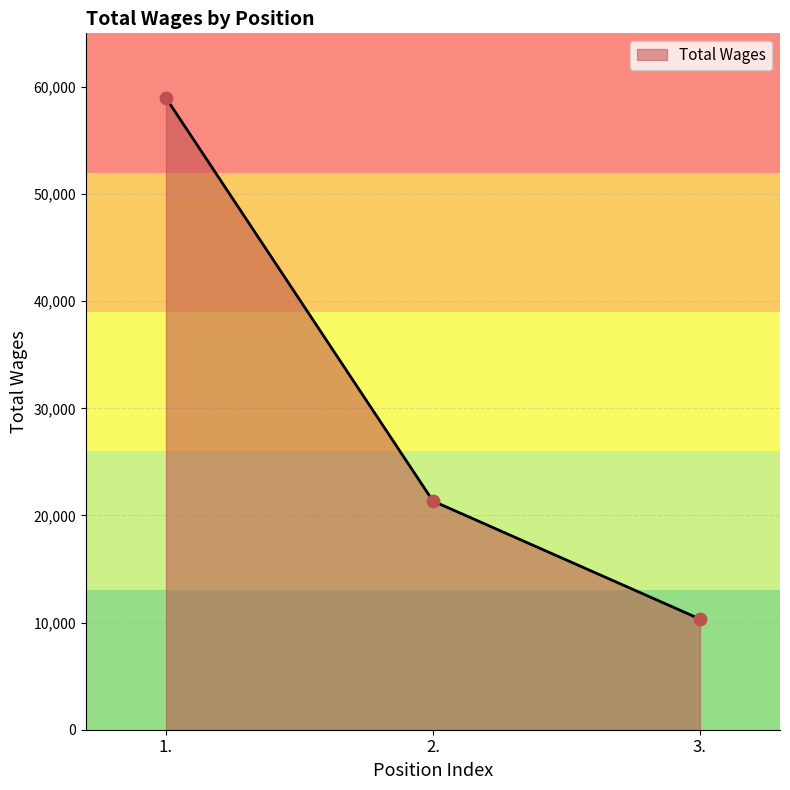

Approximately how many times larger is the value at 1. compared to 2.?

2.8